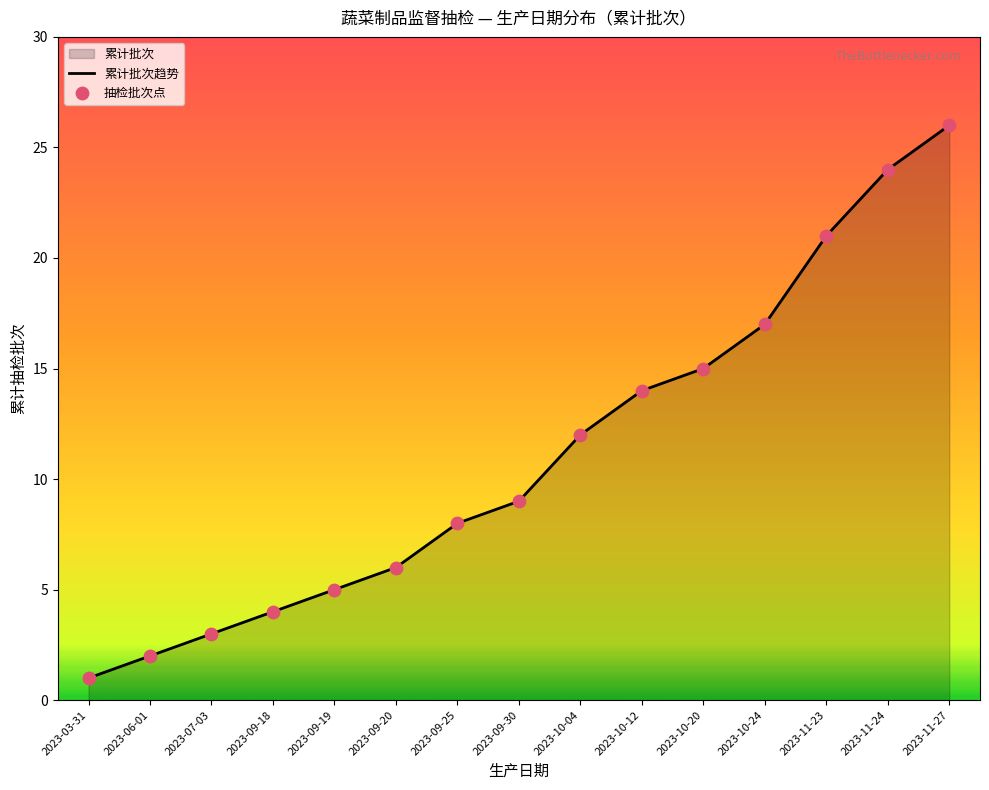

Which series has the largest total across all categories?

累计批次趋势